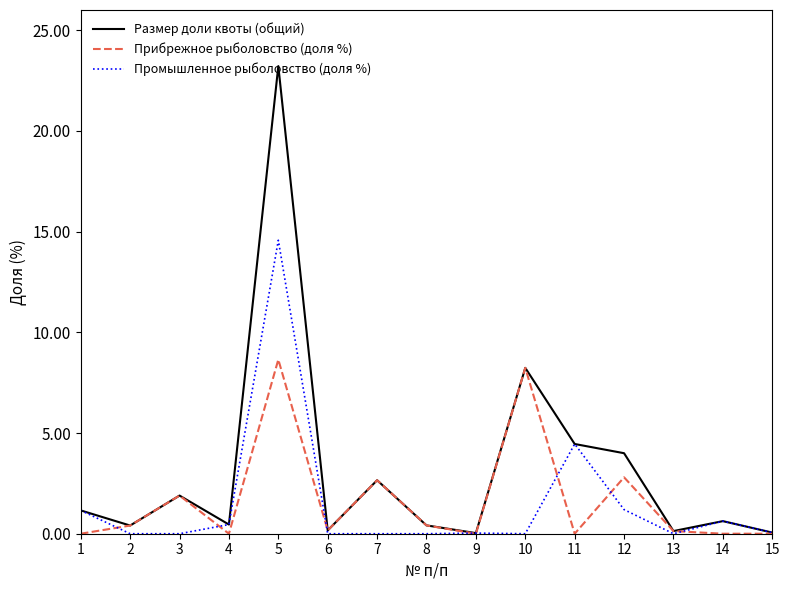

Between which two adjacent categories do Прибрежное рыболовство (доля %) and Промышленное рыболовство (доля %) first intersect?

1 and 2